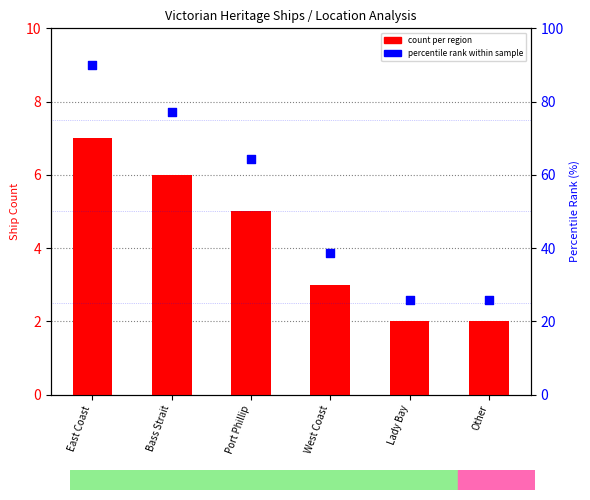

At how many categories does at least one series exceed 88?

1